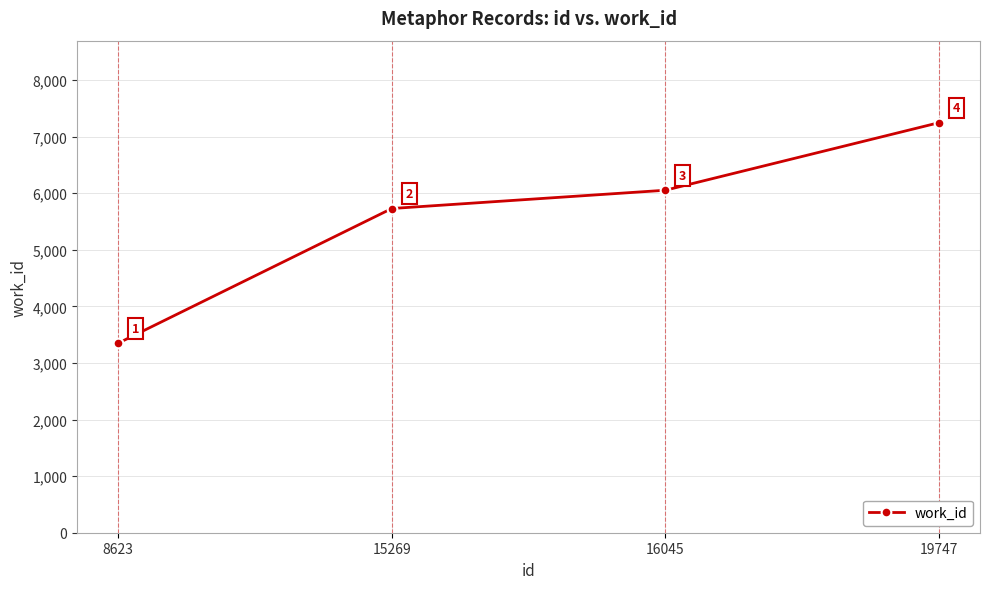

What is the difference between the maximum and minimum values?

3897